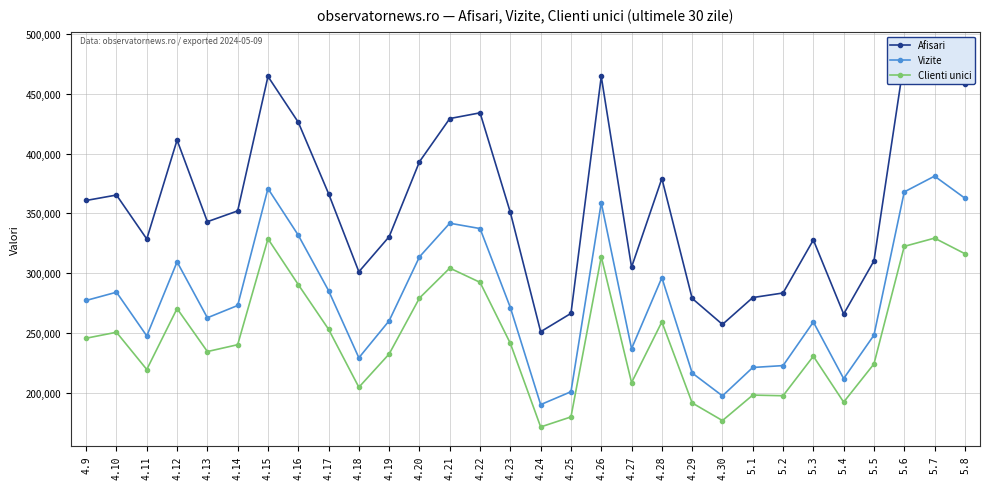

What is the value of the Clienti unici point at the 21st from the left?

191863